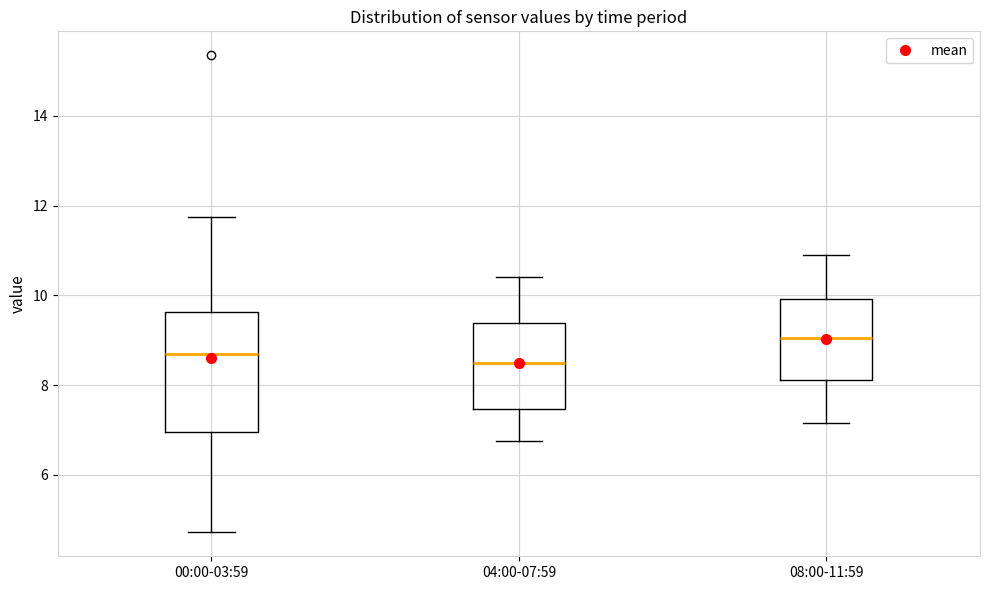

Reading left to right, read every box against the y-axis: the position of its median line, the range the box covers, and the ends of its whiskers. The values are not printed on the chart, so give them approximately, as read against the axis.

00:00-03:59: median 8.8, box 7.0 to 9.6, whiskers 4.8 to 11.8
04:00-07:59: median 8.6, box 7.4 to 9.4, whiskers 6.8 to 10.4
08:00-11:59: median 9.0, box 8.2 to 10.0, whiskers 7.2 to 11.0